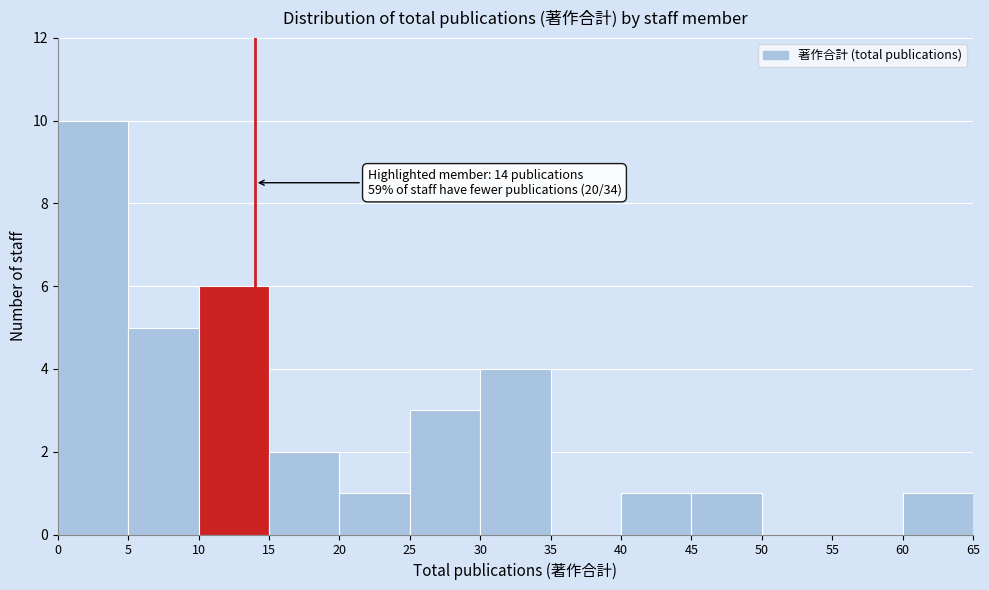

Over which range of the x-axis is the bar tallest?

0 to 5